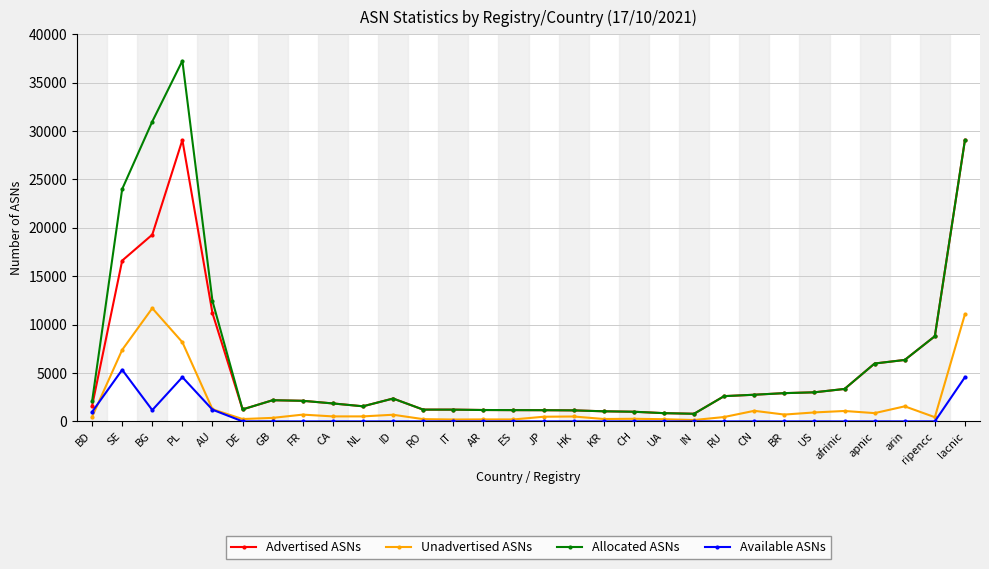

Does the chart have visible grid lines?

Yes